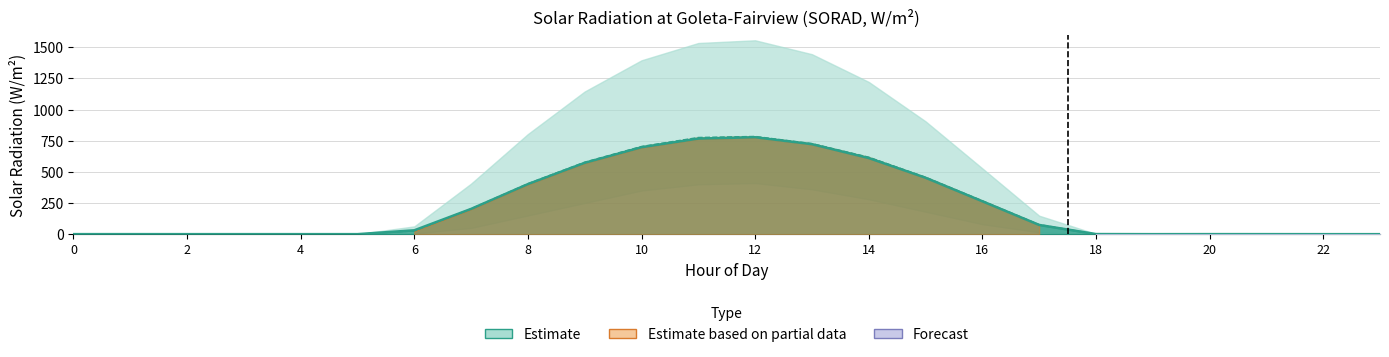

What is the sum of the Goleta-Fairview (2013-03-13) values at 7 and 14?

822.6